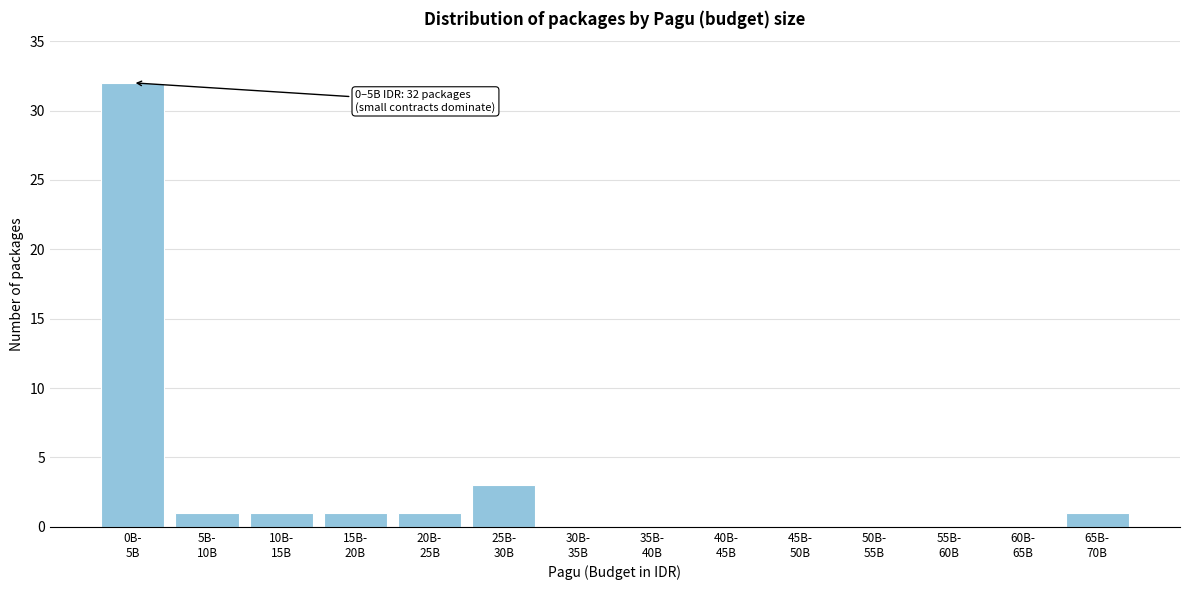

What is the greatest value displayed?

32